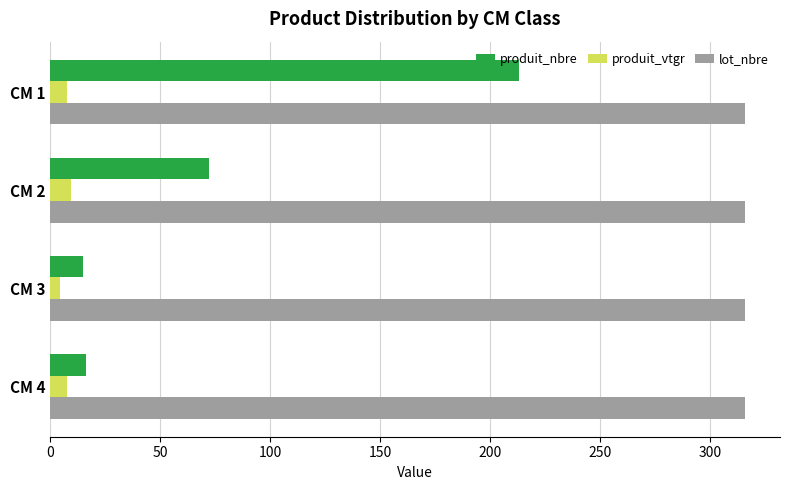

What are all the series names shown in the legend?

produit_nbre, produit_vtgr, lot_nbre